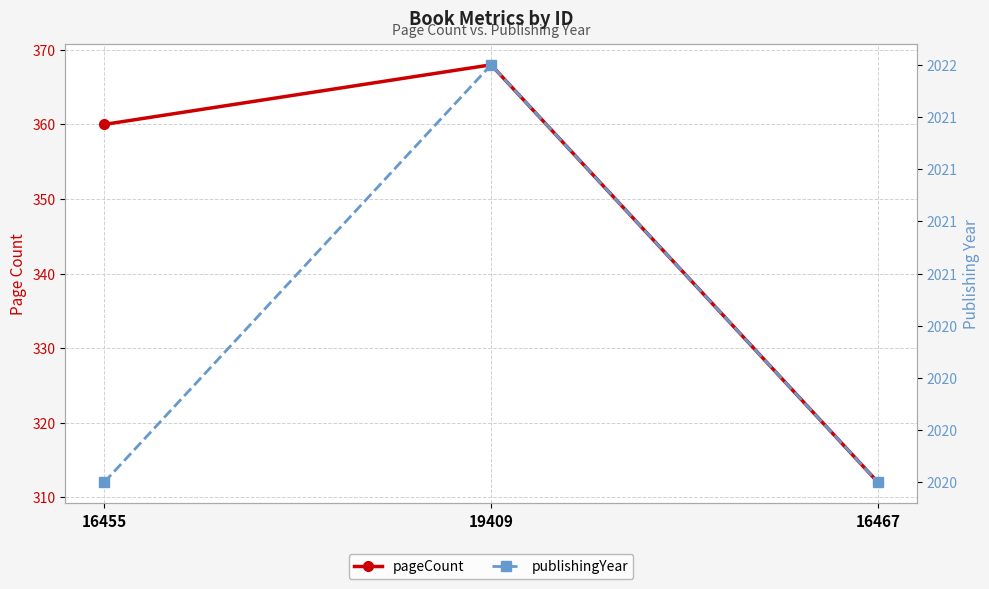

How many data points does each series have?

3